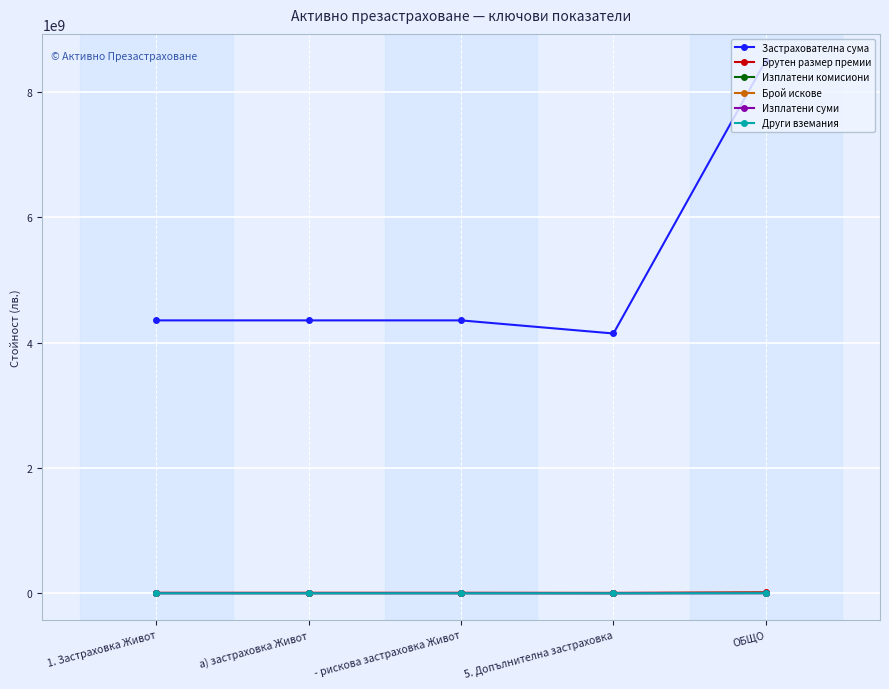

Which series changed the most between - рискова застраховка Живот and ОБЩО?

Застрахователна сума